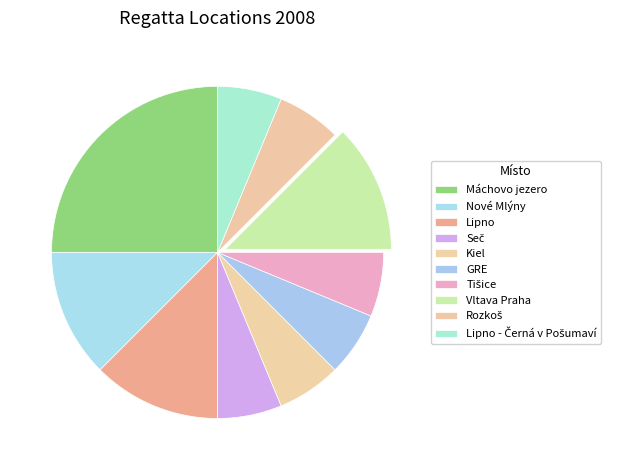

How many slices are in this pie chart?

10